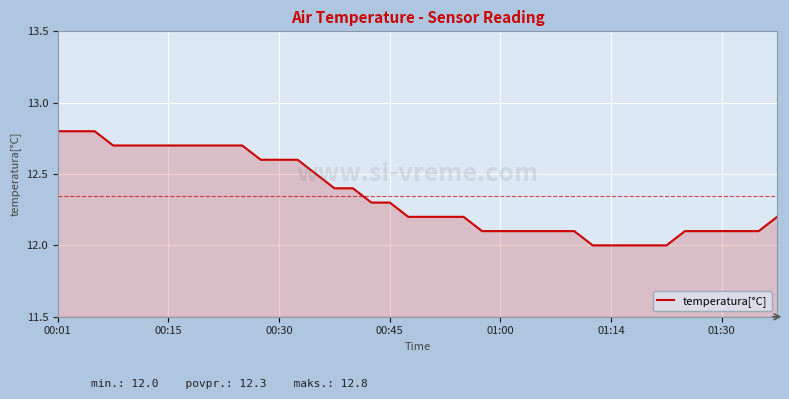

What is the difference between the maximum and minimum values?

0.8